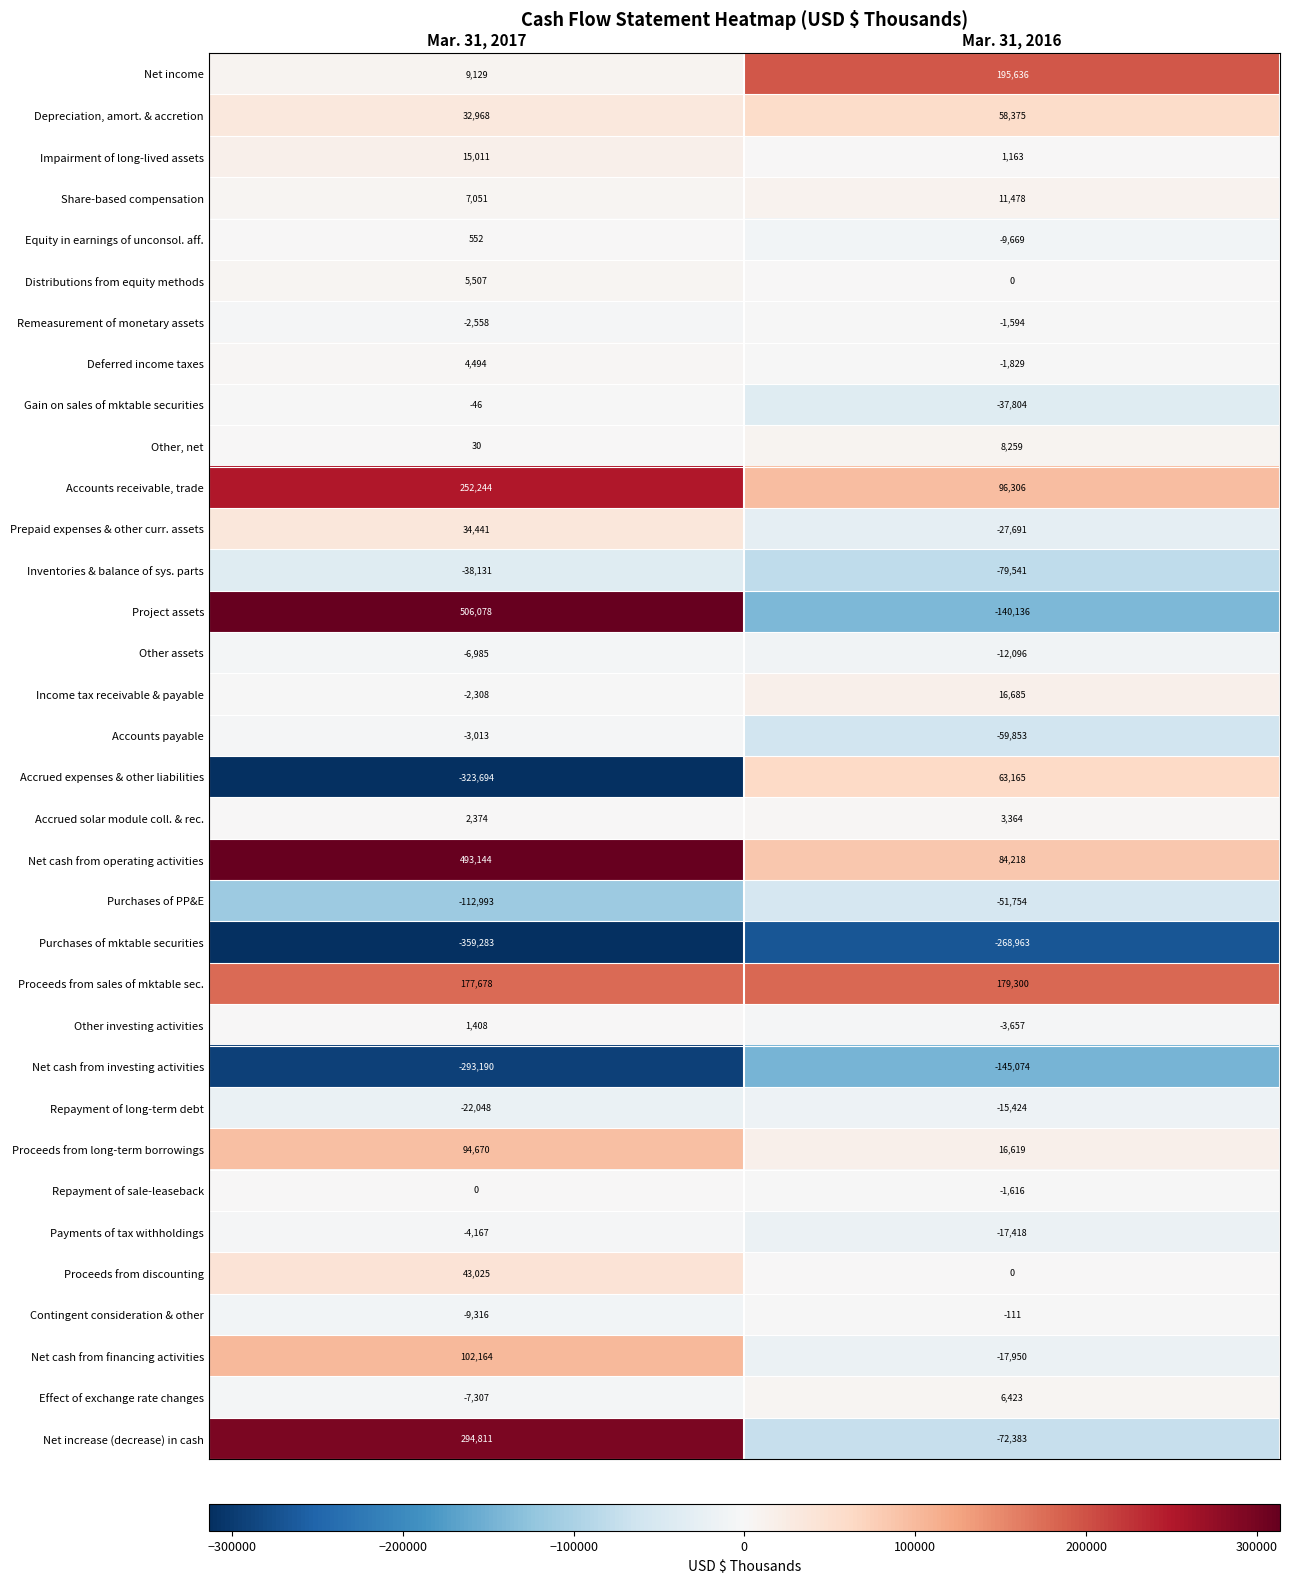

Which series has the widest spread of values?

Project assets